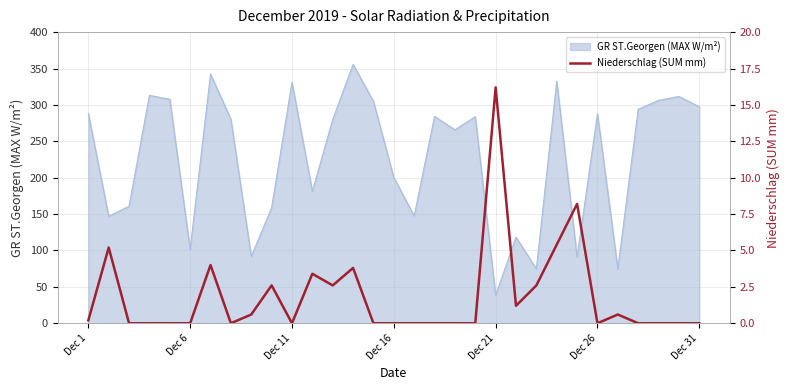

Is it true that the value at 18 is 0.0?

True